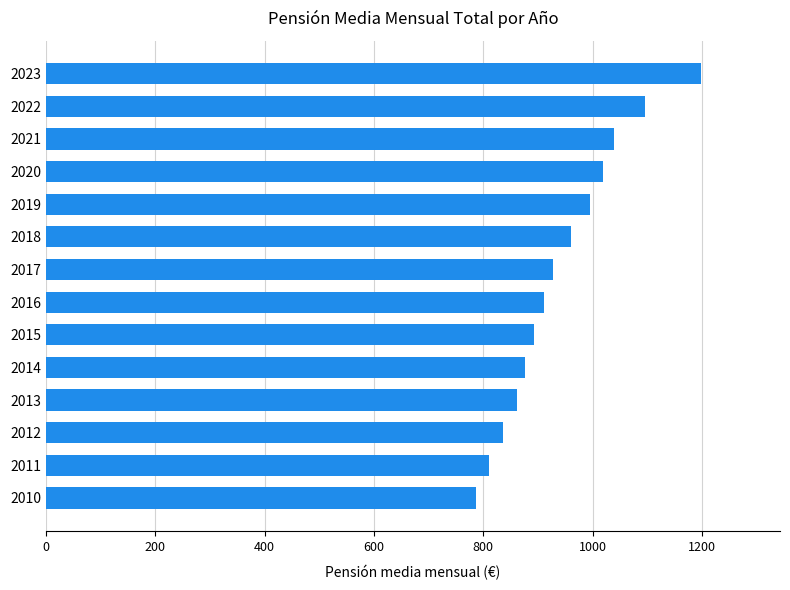

Rank the categories by value from highest to lowest.

2023, 2022, 2021, 2020, 2019, 2018, 2017, 2016, 2015, 2014, 2013, 2012, 2011, 2010